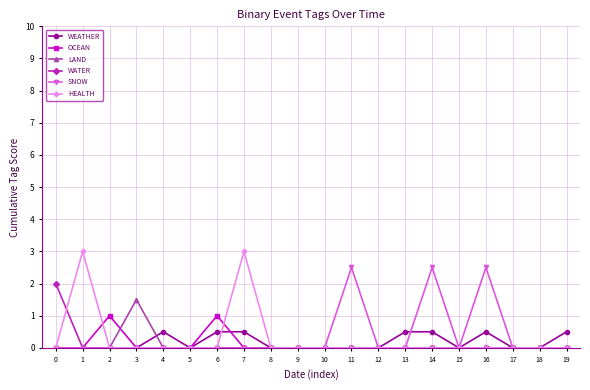

How many distinct data groups are displayed?

6